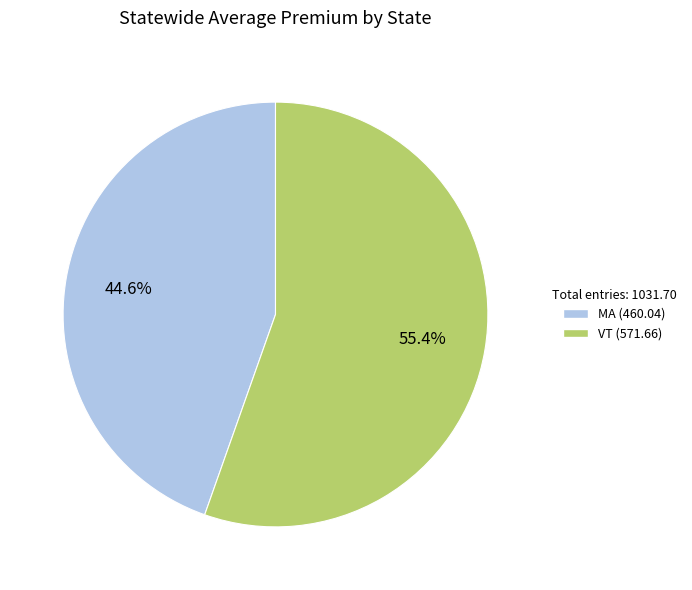

How many segments does this pie chart have?

2